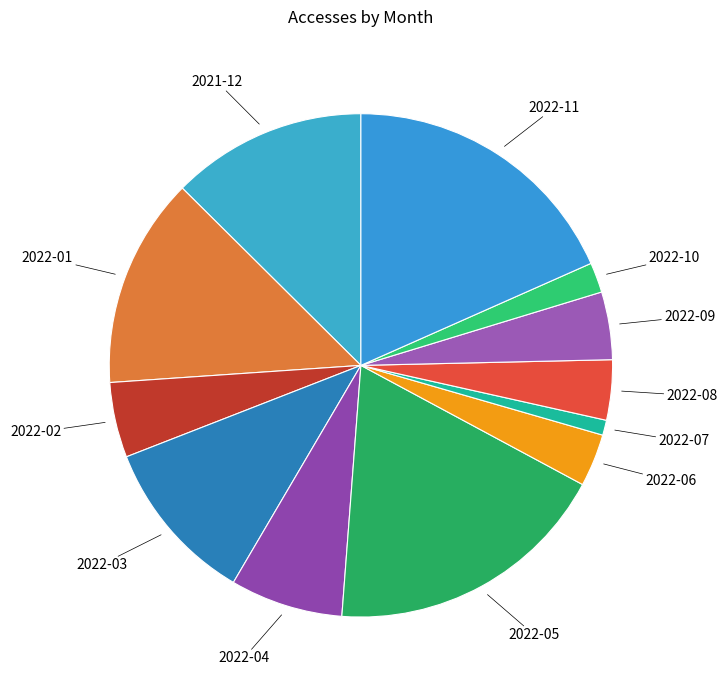

The 2022-05 slice represents 18% of the pie. True or false?

True